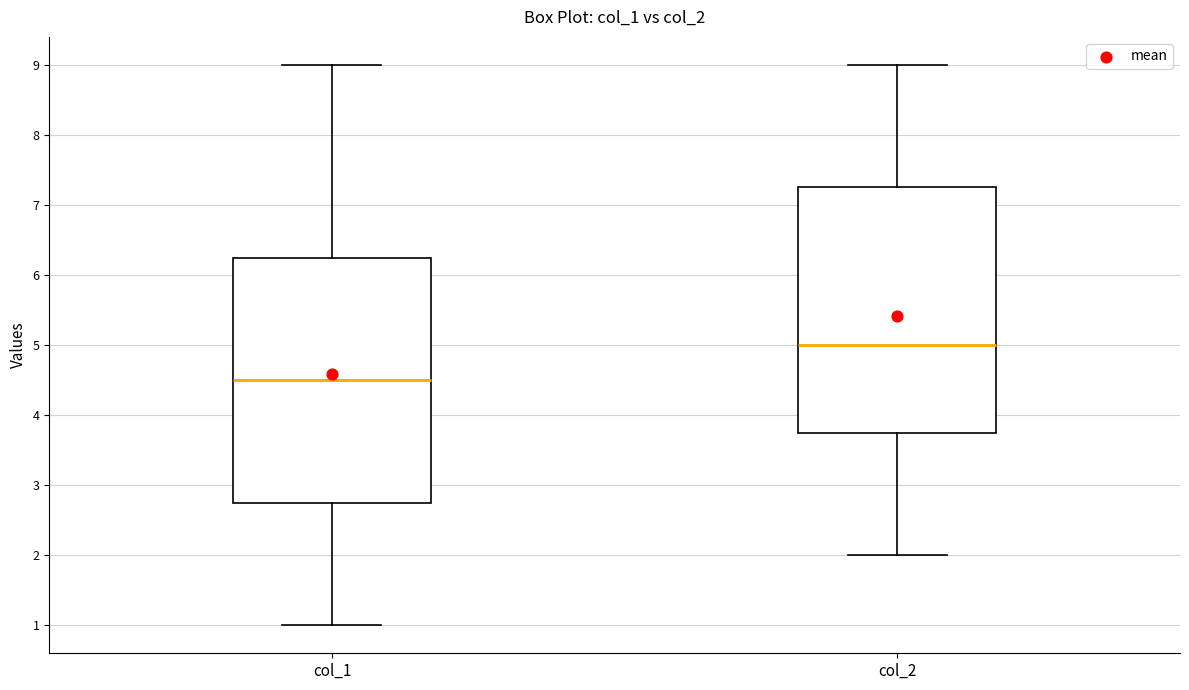

Reading left to right, read every box against the y-axis: the position of its median line, the range the box covers, and the ends of its whiskers. The values are not printed on the chart, so give them approximately, as read against the axis.

col_1: median 4.5, box 2.8 to 6.3, whiskers 1.0 to 9.0
col_2: median 5.0, box 3.8 to 7.3, whiskers 2.0 to 9.0